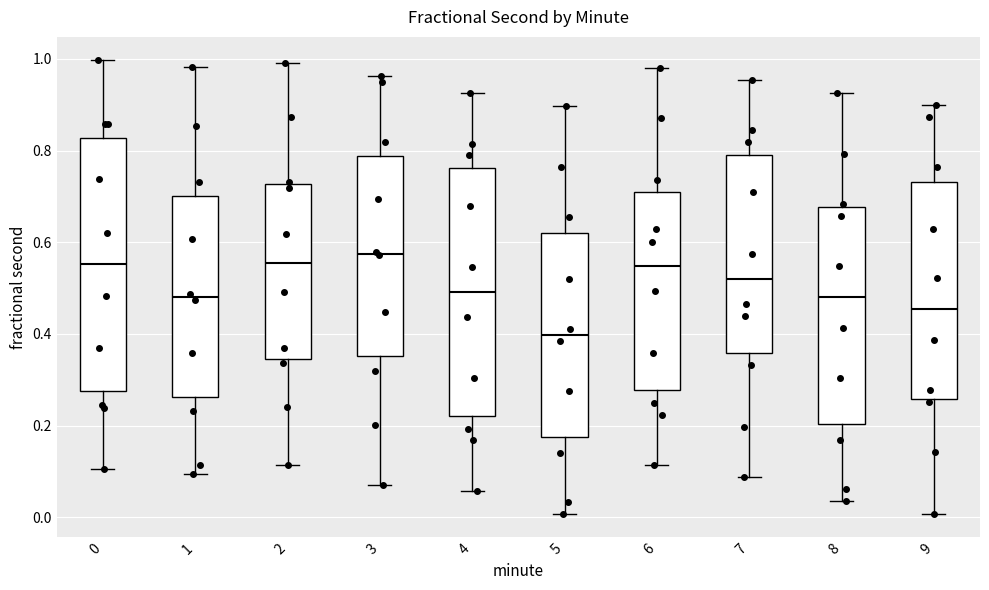

Reading left to right, read every box against the y-axis: the position of its median line, the range the box covers, and the ends of its whiskers. The values are not printed on the chart, so give them approximately, as read against the axis.

0: median 0.56, box 0.28 to 0.82, whiskers 0.10 to 1.00
1: median 0.48, box 0.26 to 0.70, whiskers 0.10 to 0.98
2: median 0.56, box 0.34 to 0.72, whiskers 0.12 to 1.00
3: median 0.58, box 0.36 to 0.78, whiskers 0.08 to 0.96
4: median 0.50, box 0.22 to 0.76, whiskers 0.06 to 0.92
5: median 0.40, box 0.18 to 0.62, whiskers 0.00 to 0.90
6: median 0.54, box 0.28 to 0.70, whiskers 0.12 to 0.98
7: median 0.52, box 0.36 to 0.80, whiskers 0.08 to 0.96
8: median 0.48, box 0.20 to 0.68, whiskers 0.04 to 0.92
9: median 0.46, box 0.26 to 0.74, whiskers 0.00 to 0.90